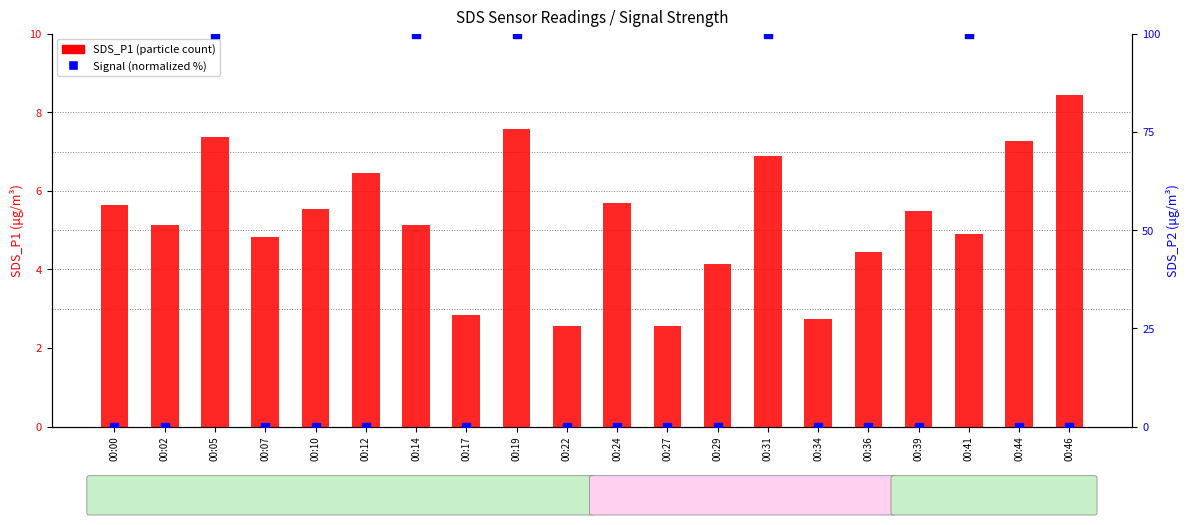

Which series reaches the minimum Y coordinate?

Signal (normalized)